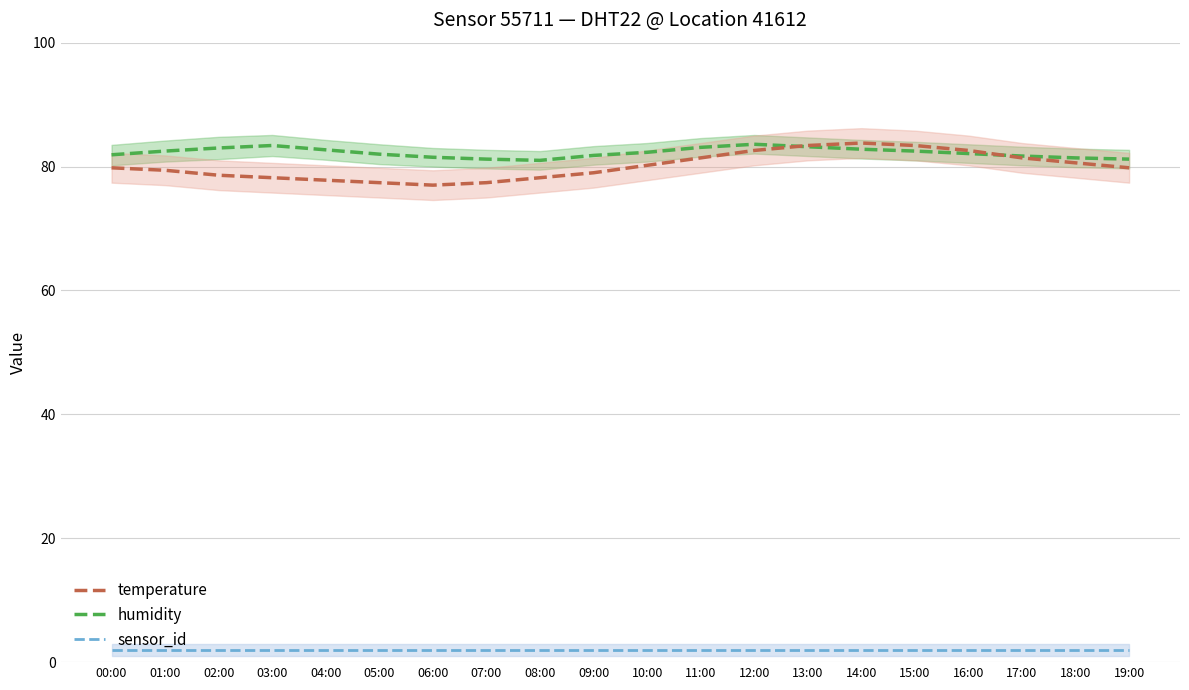

Reading left to right, transcribe all the data shown in this chart.

humidity: 00:00=81.9	01:00=82.5	02:00=83.0	03:00=83.4	04:00=82.7	05:00=82.0	06:00=81.5	07:00=81.2	08:00=81.0	09:00=81.8	10:00=82.3	11:00=83.1	12:00=83.6	13:00=83.2	14:00=82.8	15:00=82.5	16:00=82.1	17:00=81.7	18:00=81.4	19:00=81.2
temperature: 00:00=79.8	01:00=79.4	02:00=78.6	03:00=78.2	04:00=77.8	05:00=77.4	06:00=77.0	07:00=77.4	08:00=78.2	09:00=79.0	10:00=80.2	11:00=81.4	12:00=82.6	13:00=83.4	14:00=83.8	15:00=83.4	16:00=82.6	17:00=81.4	18:00=80.6	19:00=79.8
sensor_id: 00:00=2.0	01:00=2.0	02:00=2.0	03:00=2.0	04:00=2.0	05:00=2.0	06:00=2.0	07:00=2.0	08:00=2.0	09:00=2.0	10:00=2.0	11:00=2.0	12:00=2.0	13:00=2.0	14:00=2.0	15:00=2.0	16:00=2.0	17:00=2.0	18:00=2.0	19:00=2.0